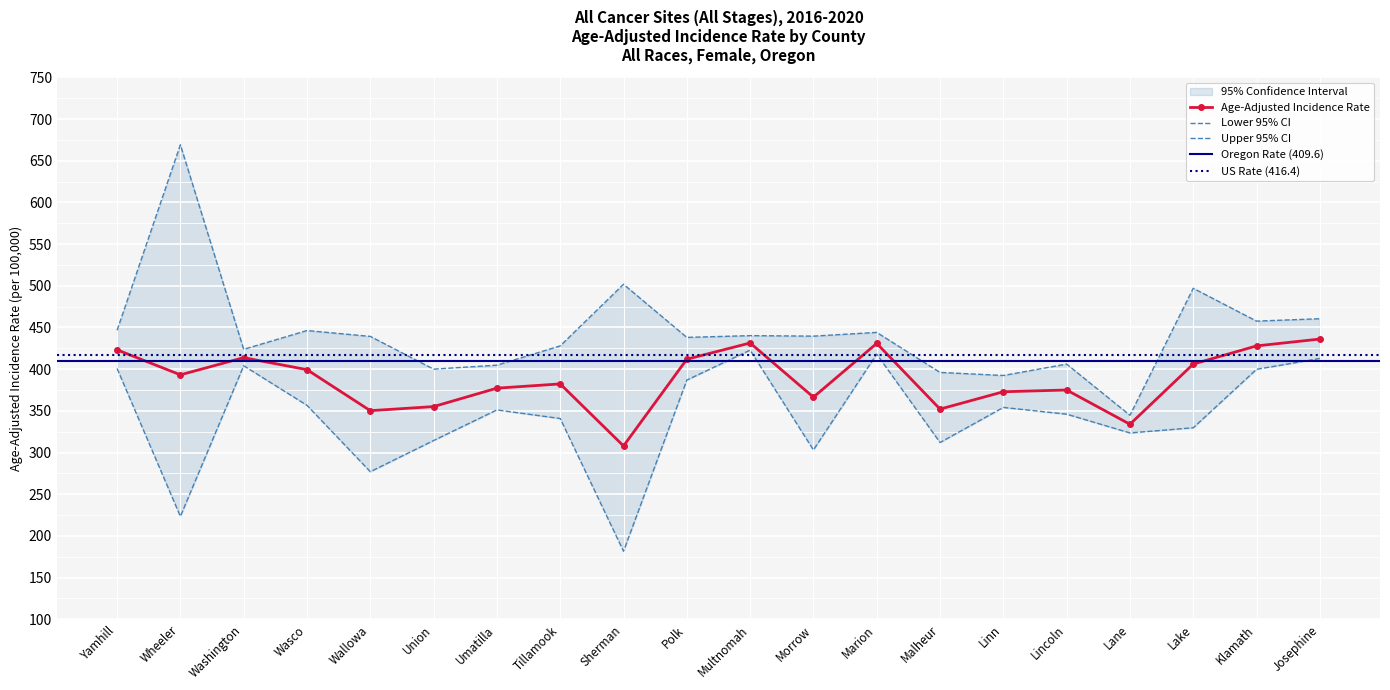

How many data points in Age-Adjusted Incidence Rate are above 393?

10